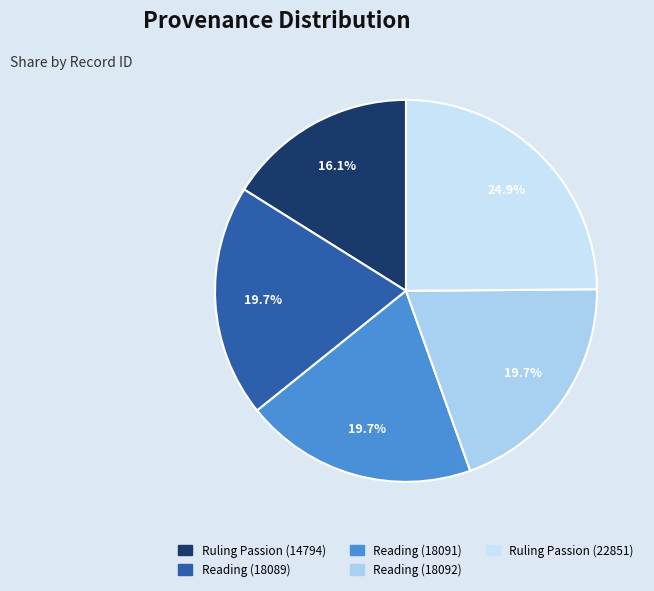

The Ruling Passion (22851) slice represents 25% of the pie. True or false?

True